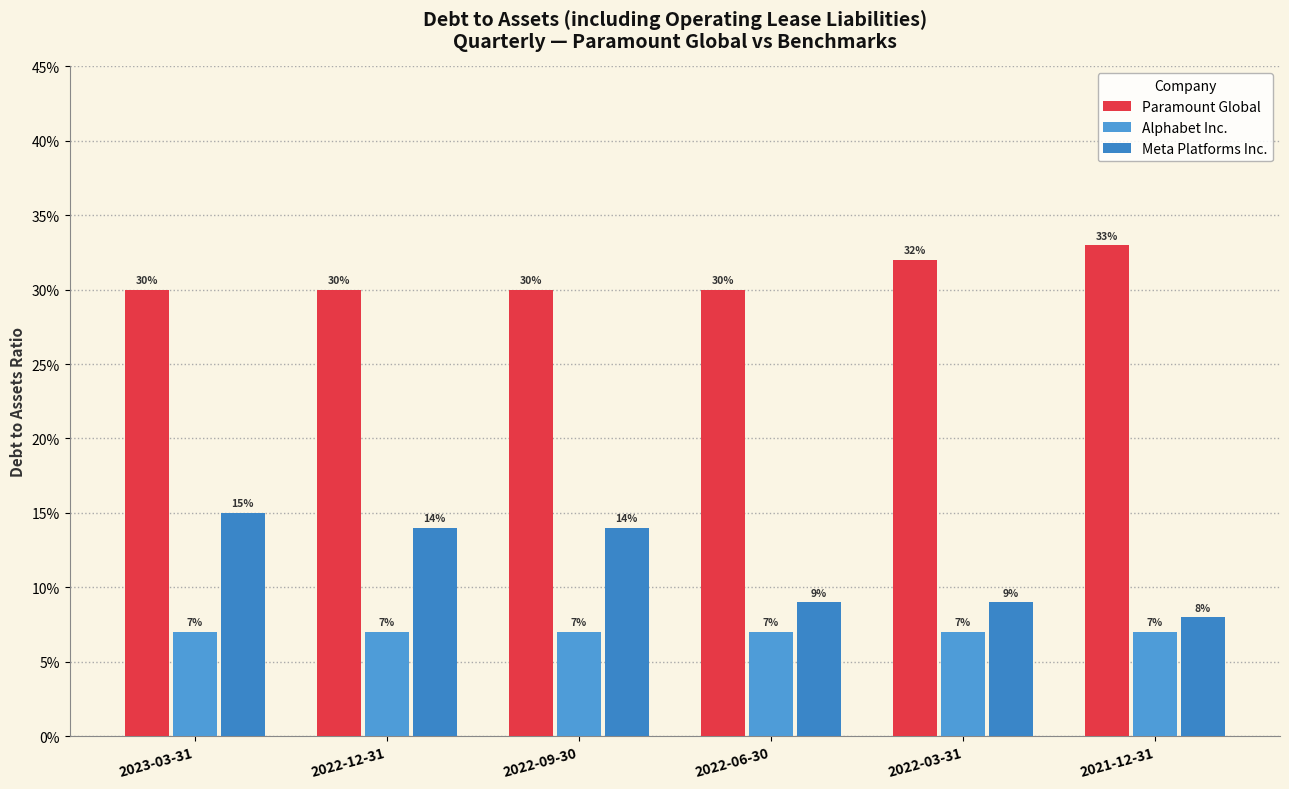

What is the difference between the maximum and minimum values in the Meta Platforms Inc. series?

0.1